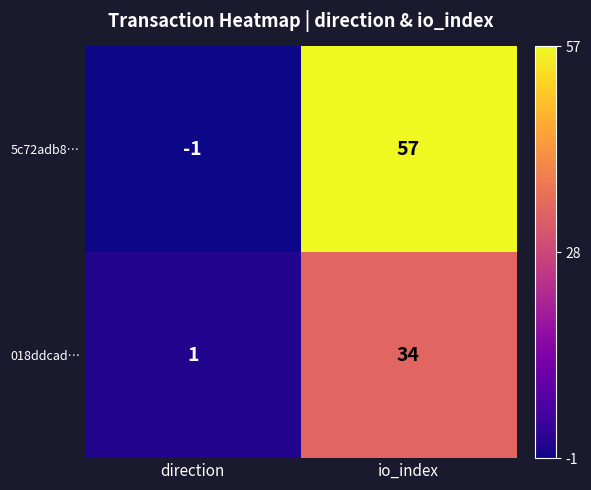

At which label is 018ddcad… closest to 17?

direction